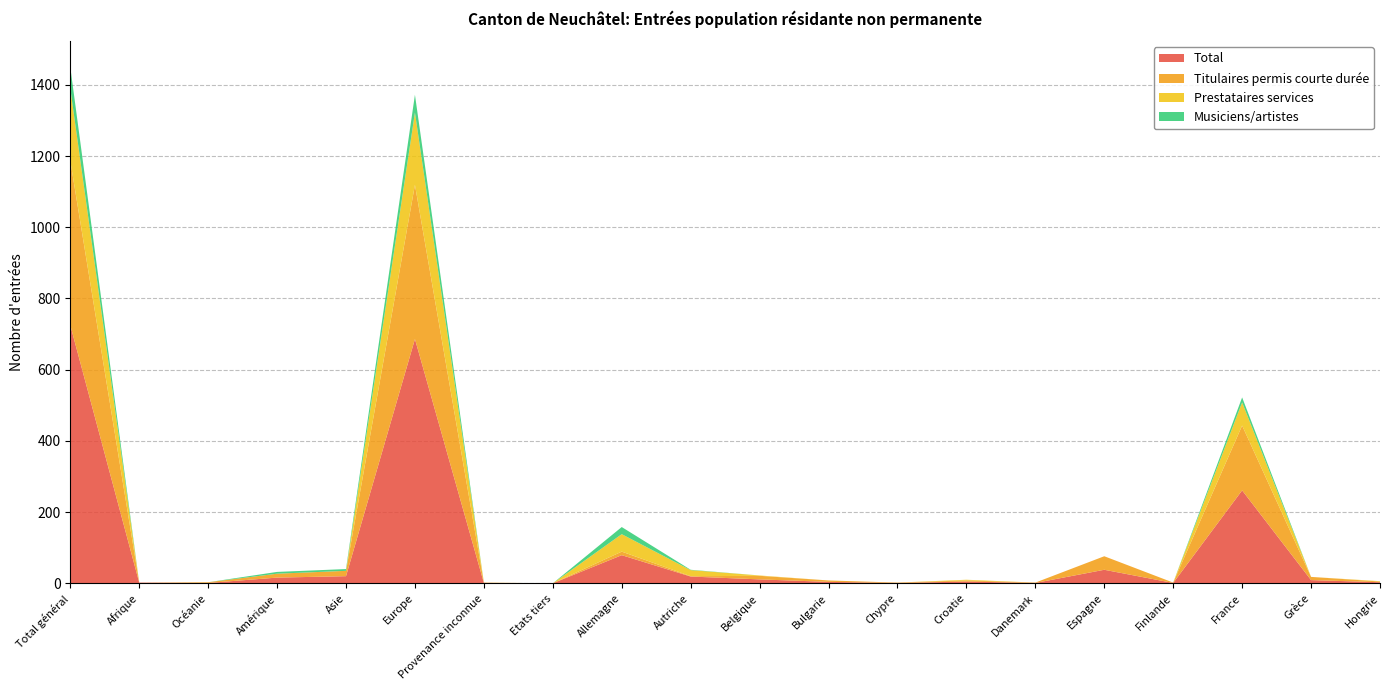

What is the label of the 2nd point from the right?

Grèce